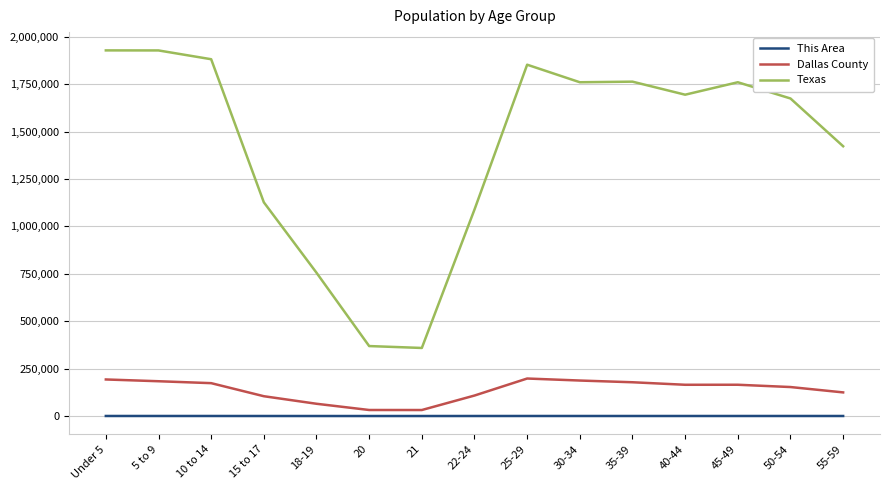

Is it true that This Area equals 246 at 50-54?

True